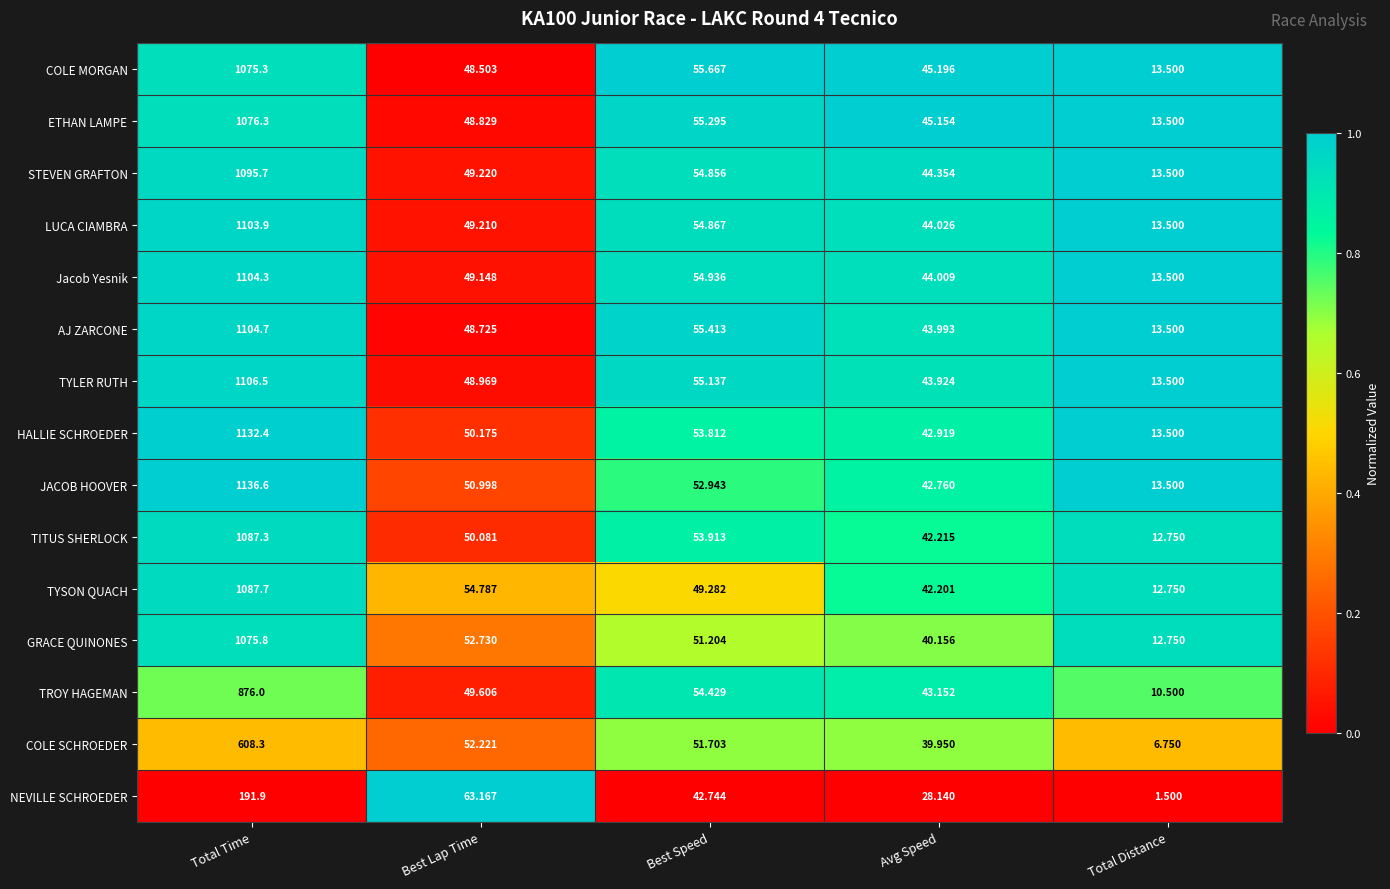

Count the number of categories in the chart.

5